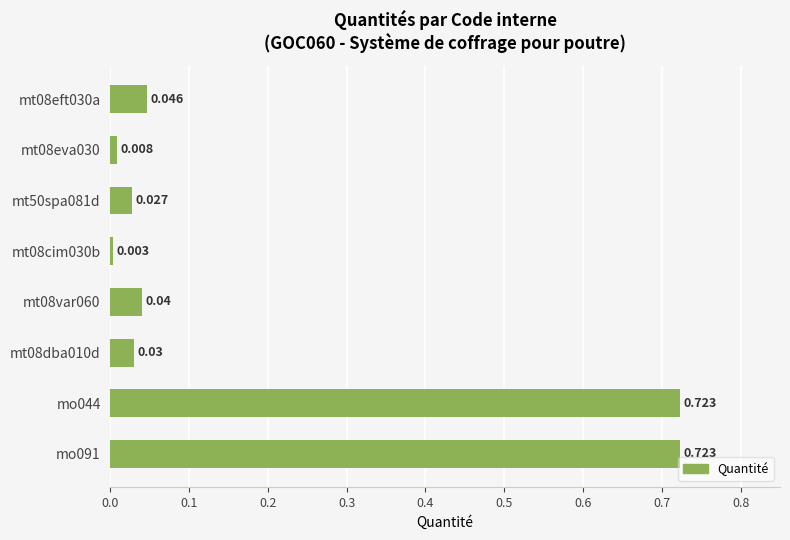

At which label is the value closest to 0?

mt08cim030b